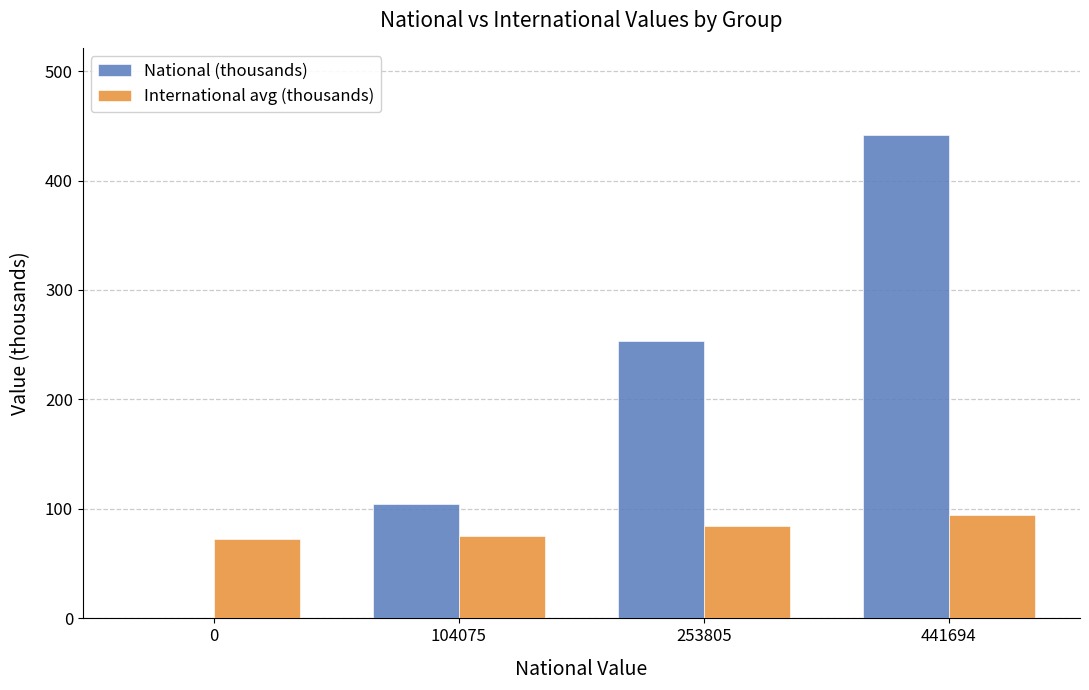

What is the maximum value shown in the chart?

441.7